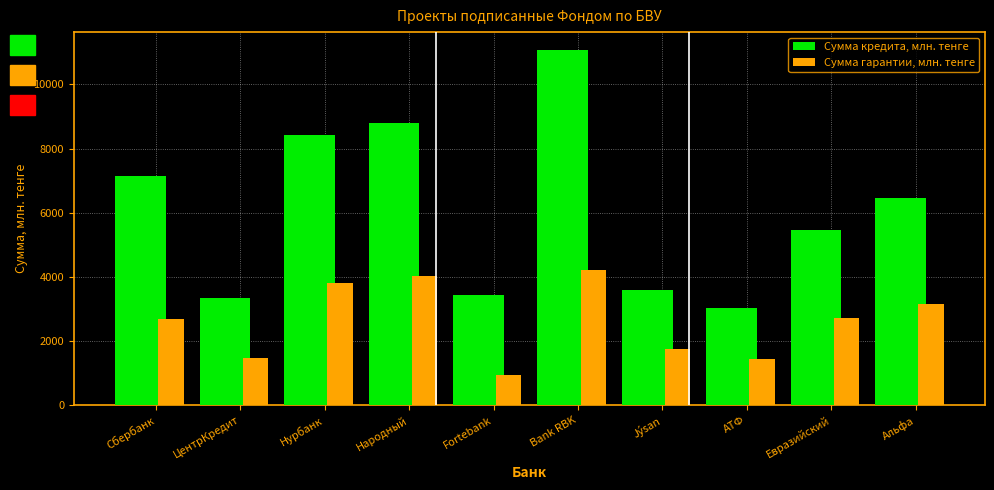

At how many categories does at least one series exceed 7456?

3